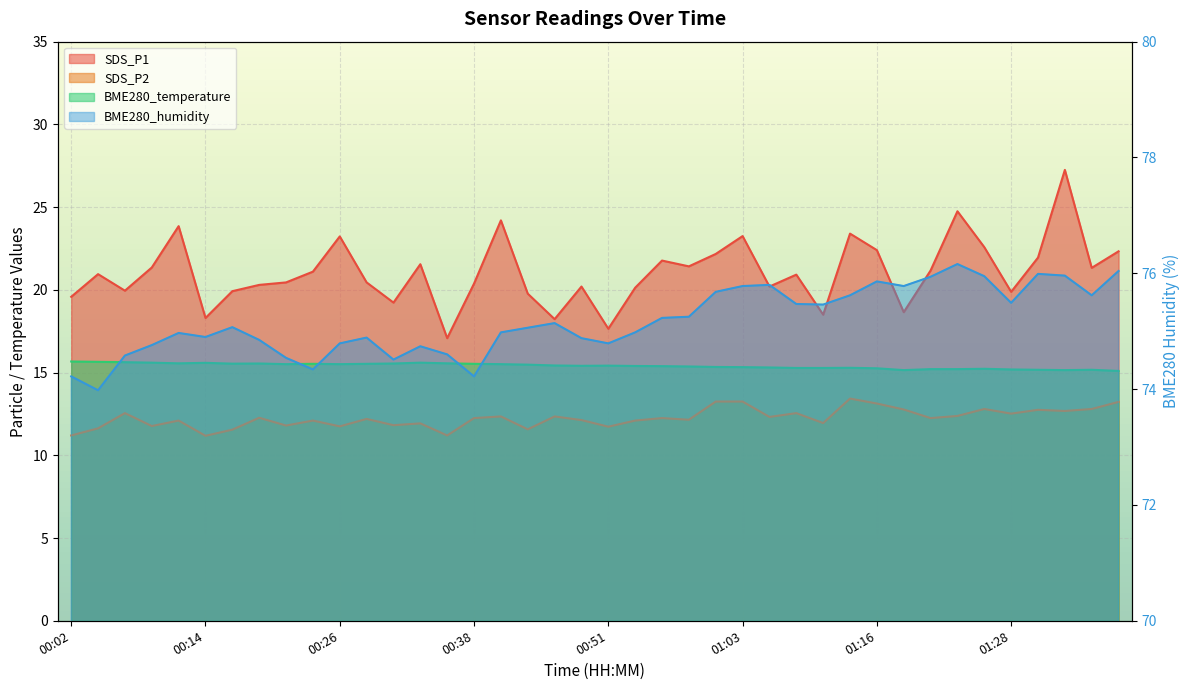

Which label corresponds to the smallest value in the chart?

00:14